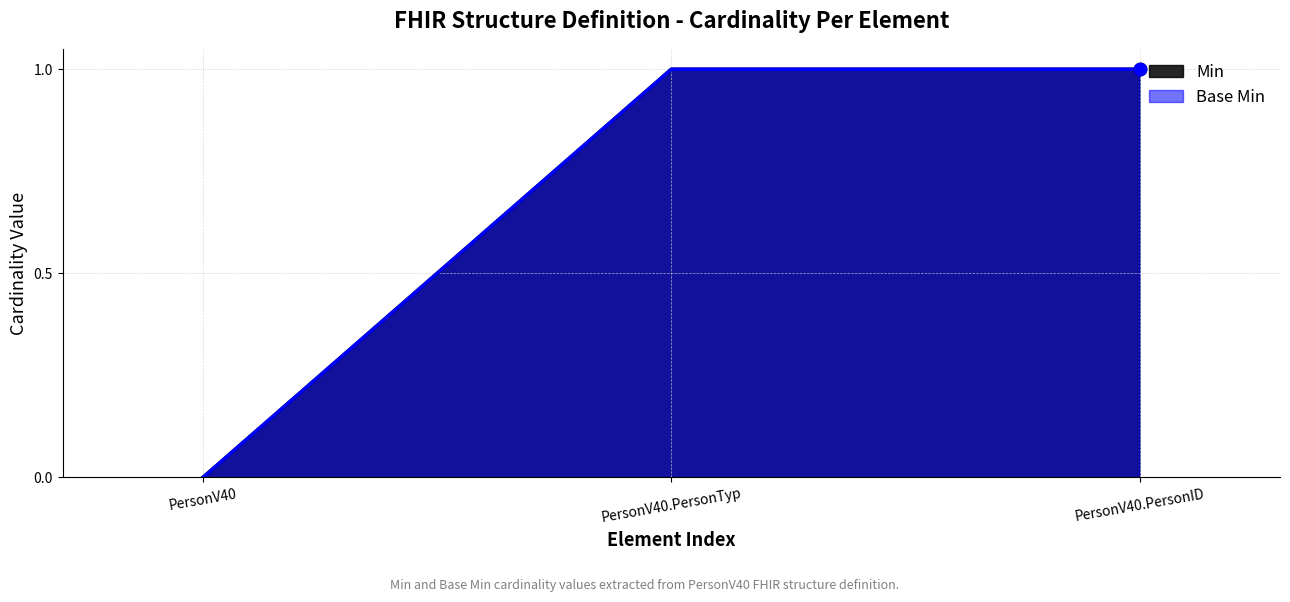

What are all the series names shown in the legend?

Min, Base Min